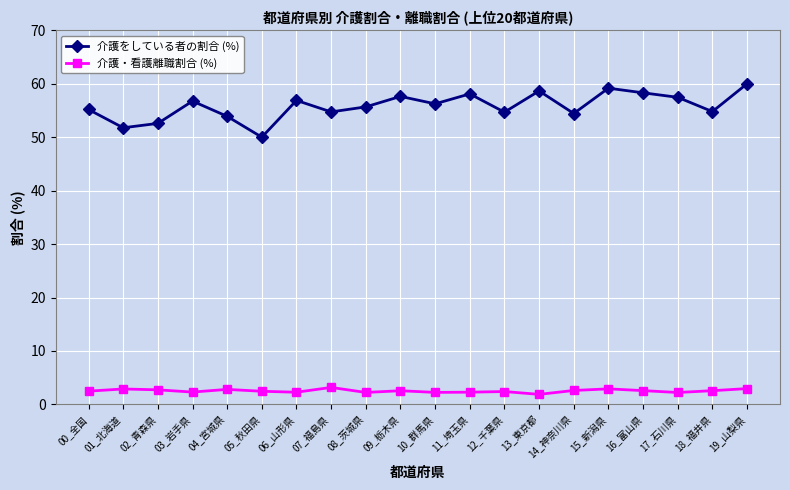

How many lines are shown in the chart?

2